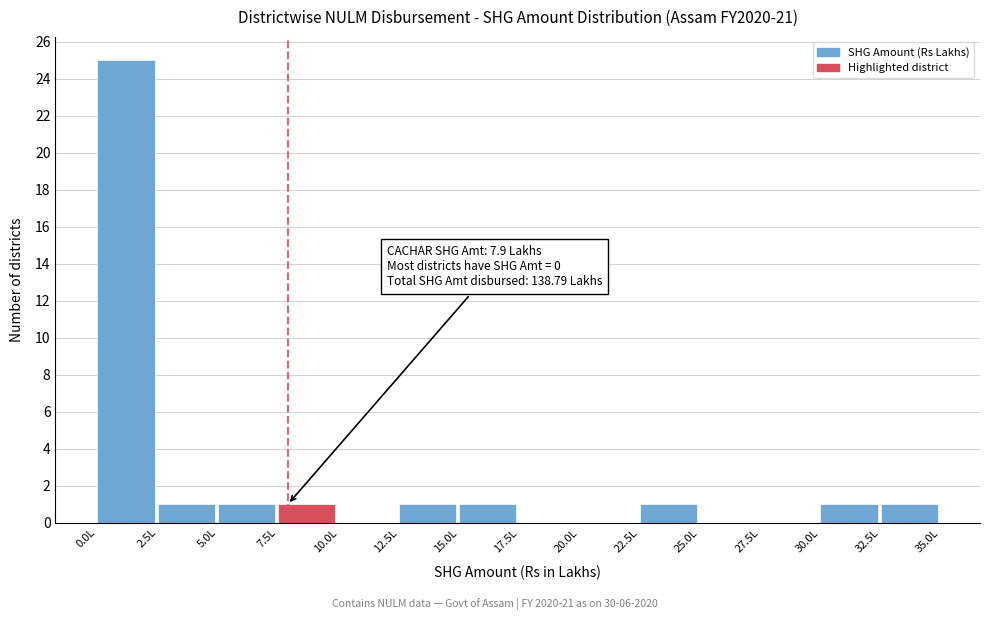

Over which range of the x-axis is the bar tallest?

0.0 to 2.5